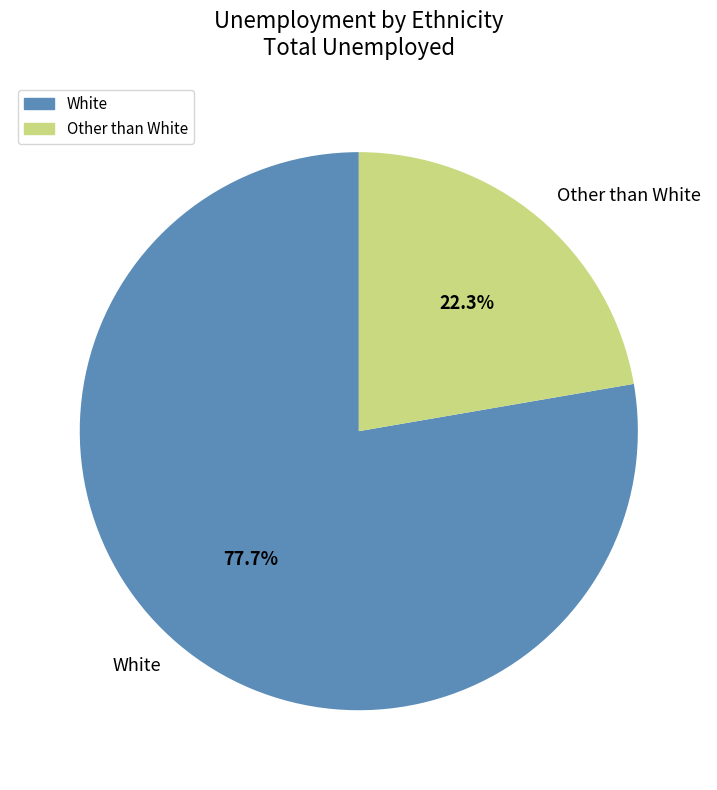

What is the largest slice in the pie chart?

White